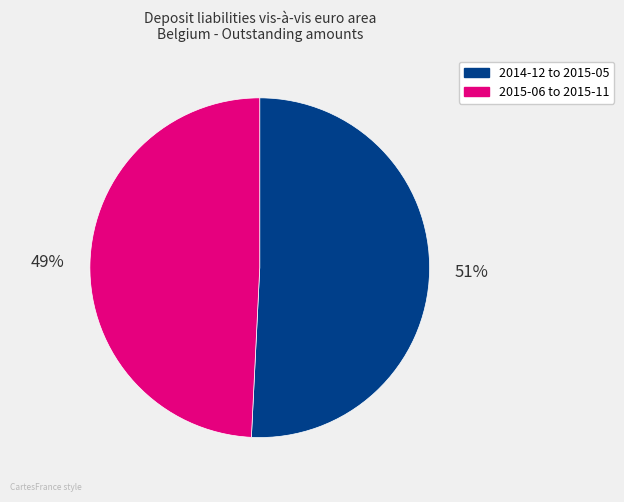

Is there any slice that represents more than half of the pie?

Yes